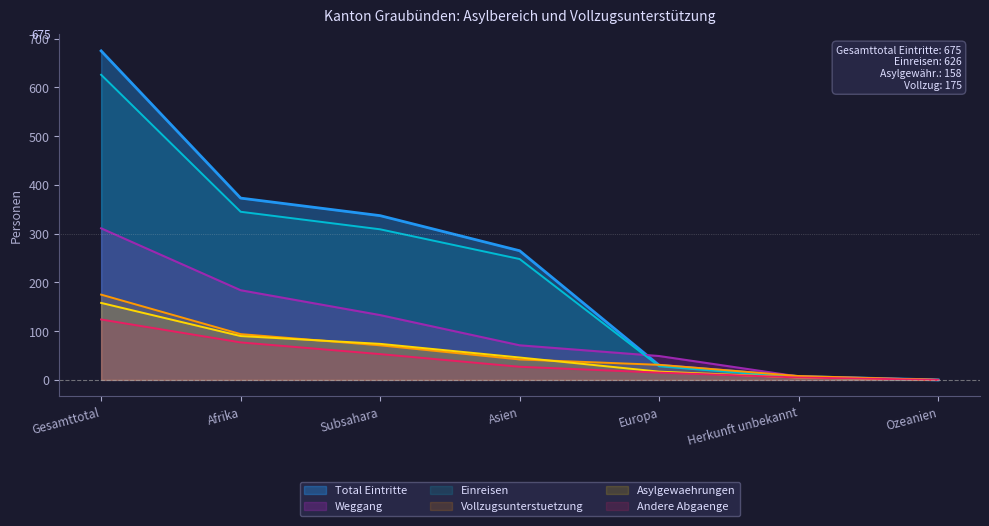

Which series has the largest range (max minus min)?

Total Eintritte